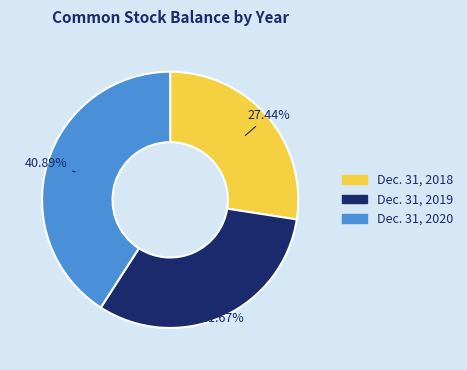

Which category has the biggest portion of the pie?

Dec. 31, 2020